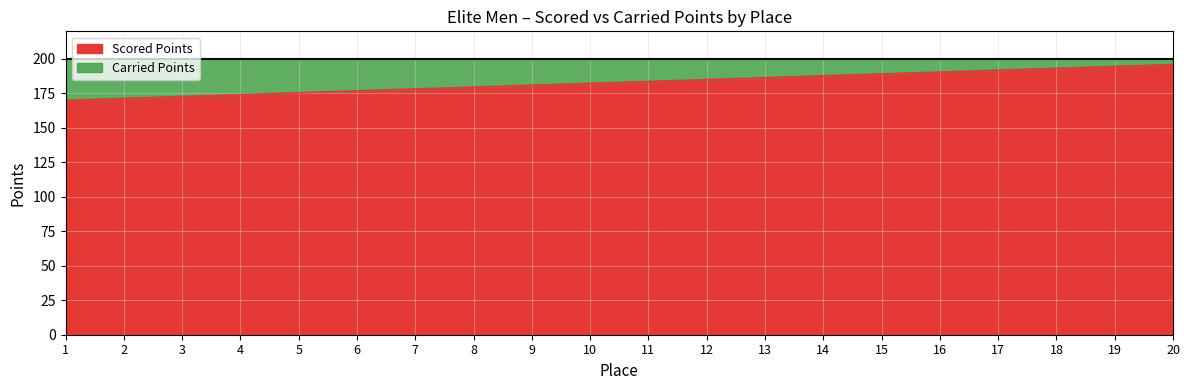

True or false: there are more than 2 points higher than both neighbors.

False